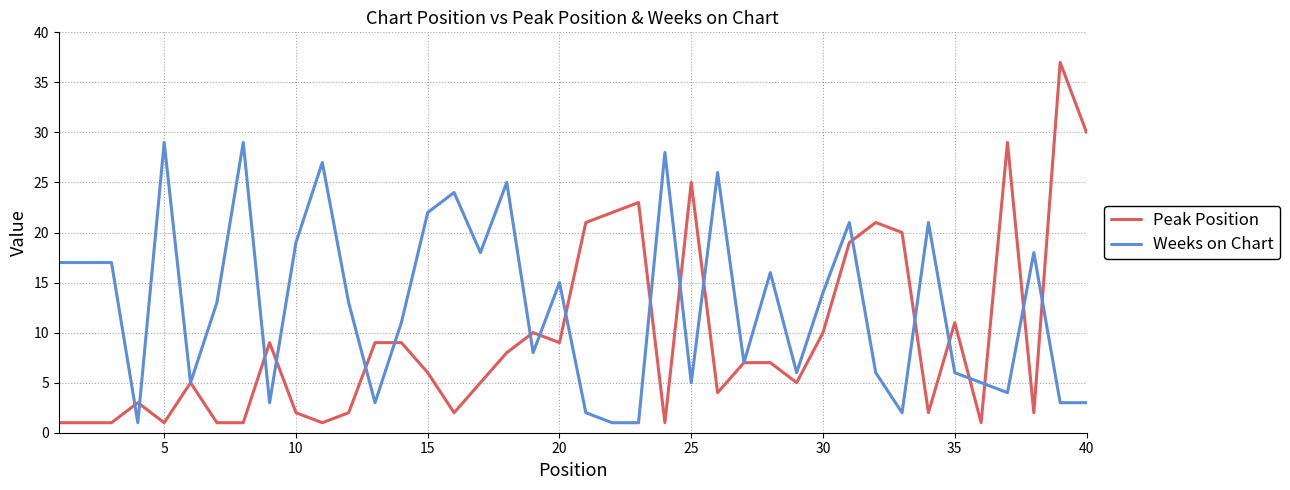

What is the maximum value for Weeks on Chart?

29